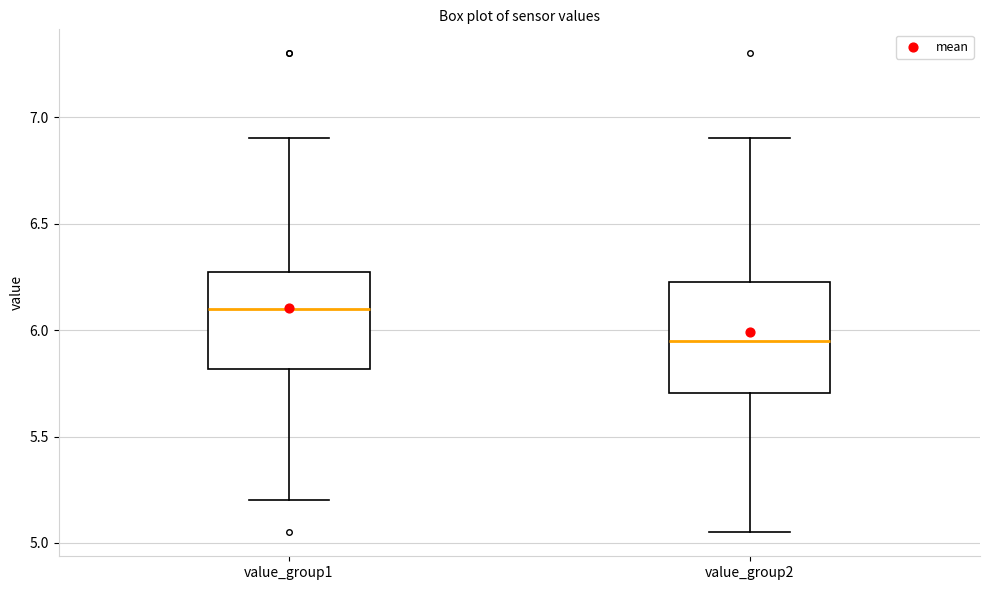

Reading left to right, read every box against the y-axis: the position of its median line, the range the box covers, and the ends of its whiskers. The values are not printed on the chart, so give them approximately, as read against the axis.

value_group1: median 6.10, box 5.80 to 6.30, whiskers 5.20 to 6.90
value_group2: median 5.95, box 5.70 to 6.25, whiskers 5.05 to 6.90